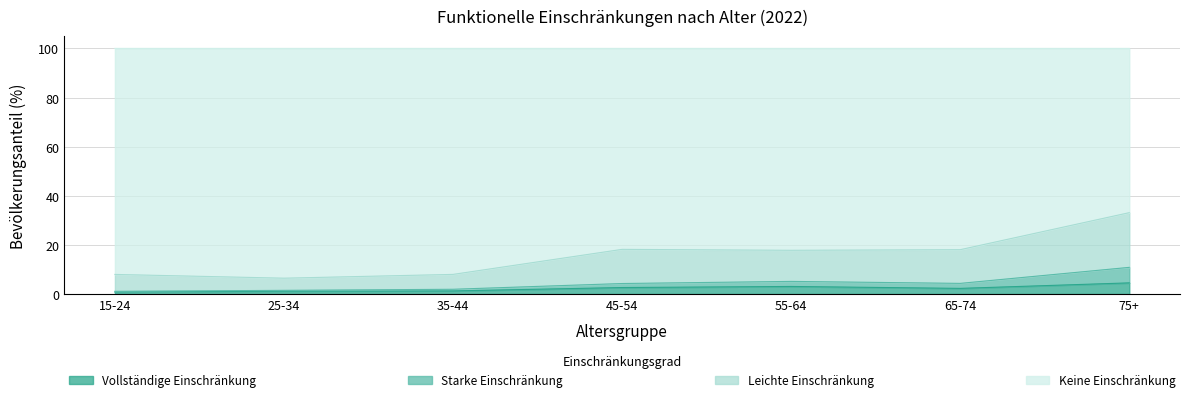

What is the highest value of the Vollständige Einschränkung series?

4.5